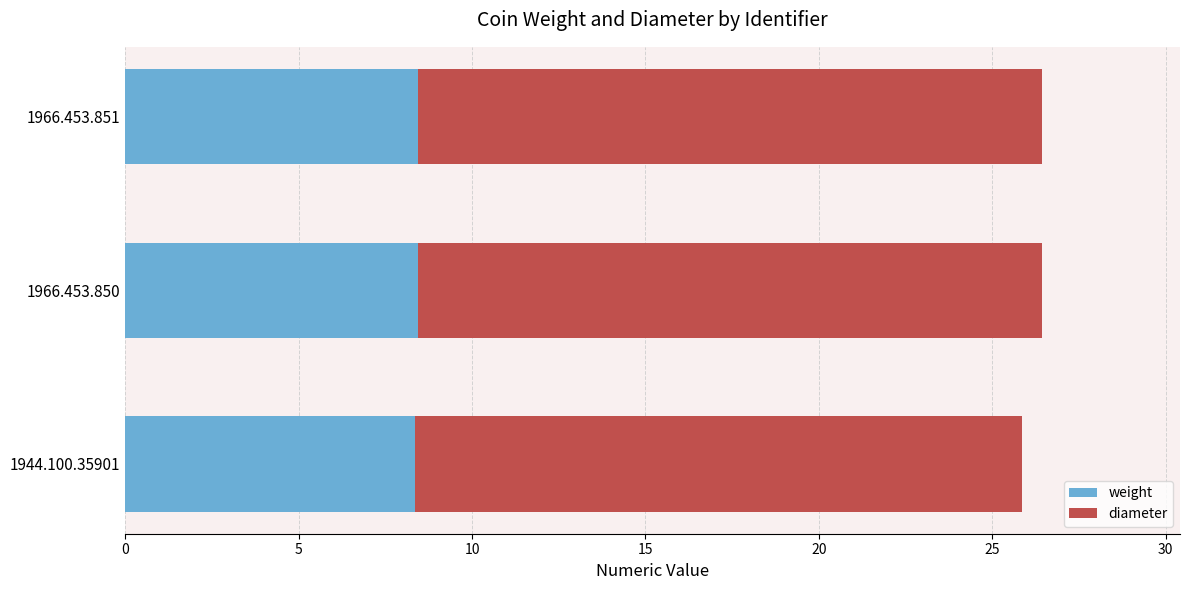

Count the weight values in the range 8 to 9.

3